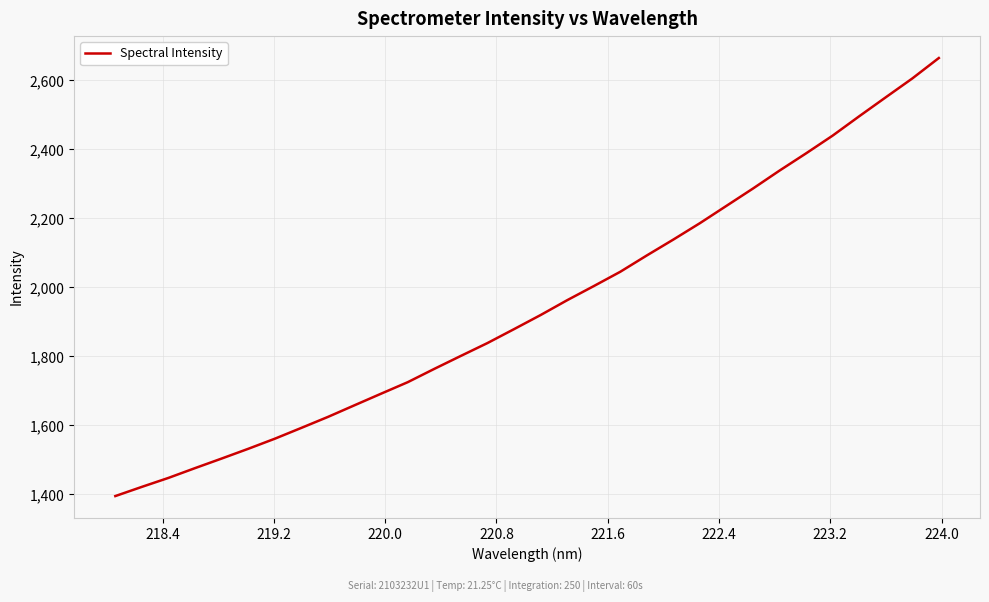

What is the maximum value shown in the chart?

2664.7